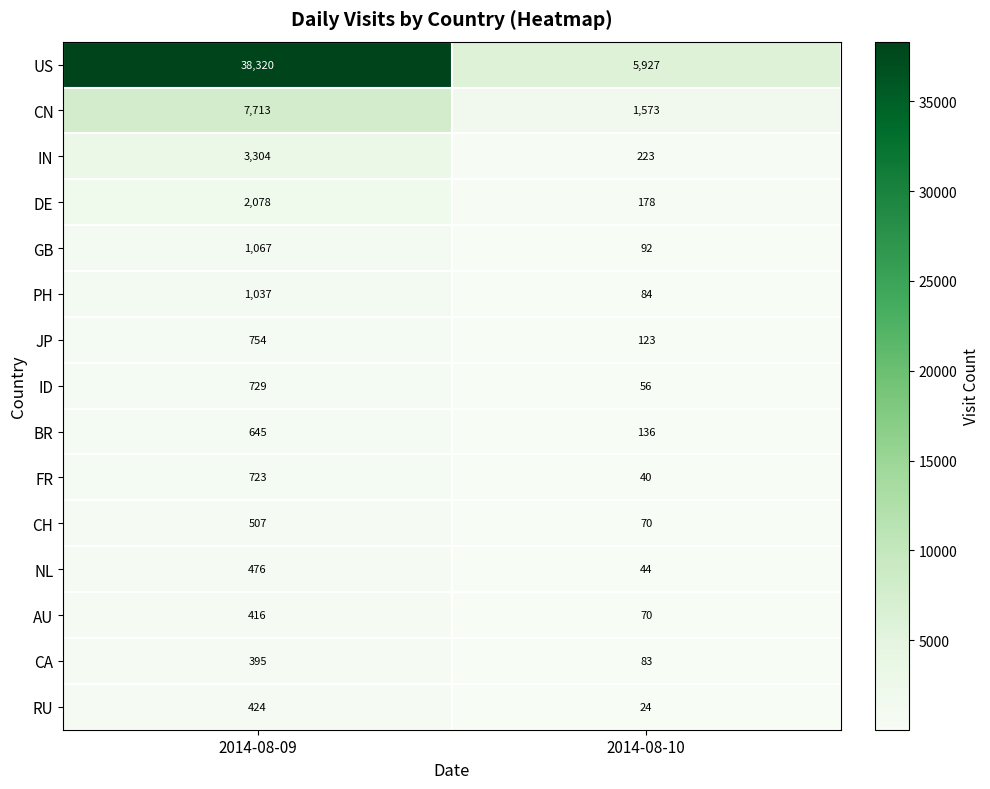

Which series has the widest spread of values?

US